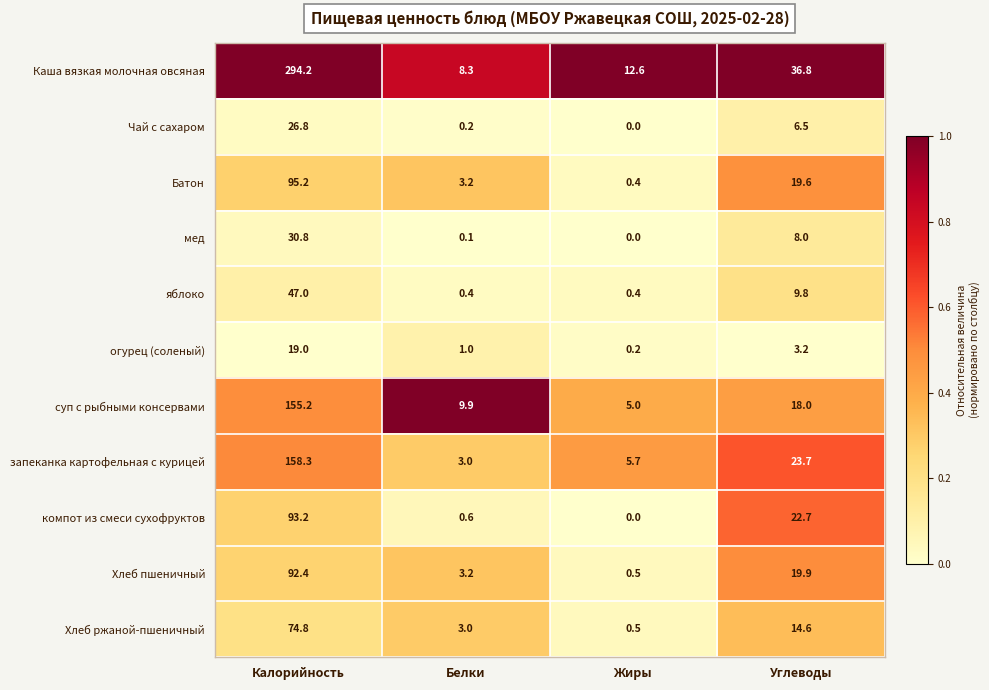

How many data points does each series have?

4